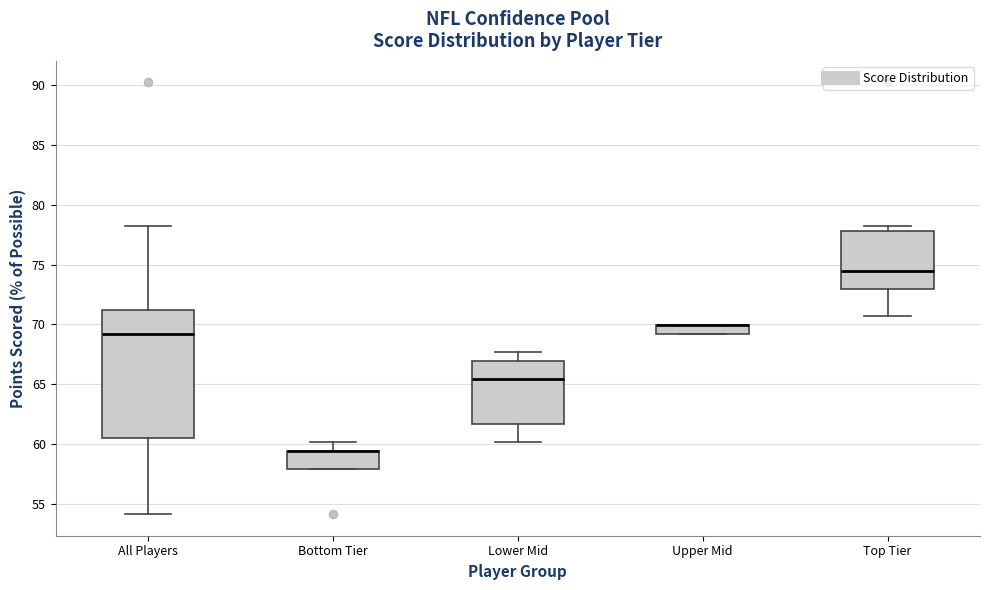

Which box is the tallest, from its lower edge to its upper edge?

All Players